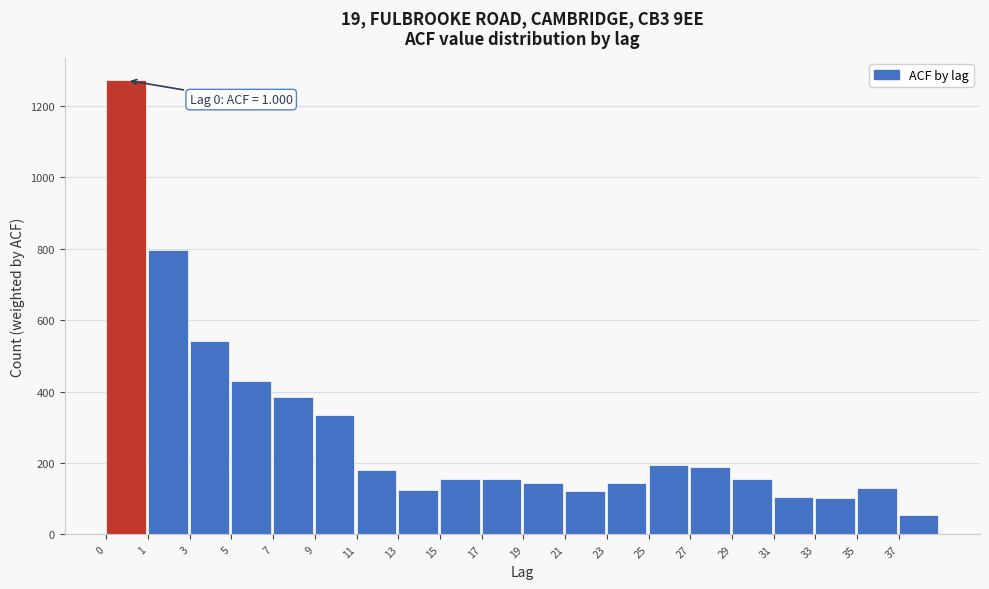

What is the difference between the values at 21 and 27?

66.5